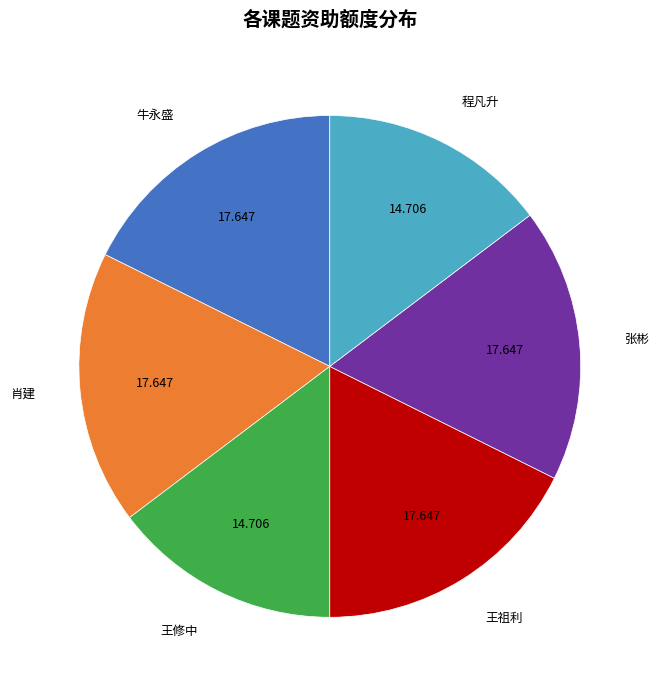

Is it true that 肖建 is 18% of the pie?

True